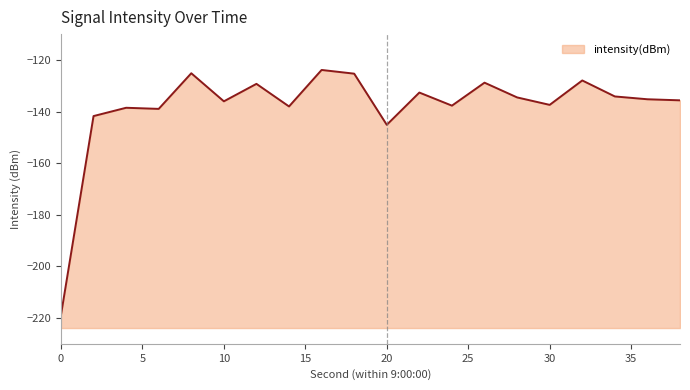

What is the difference between the maximum and minimum values?

95.0